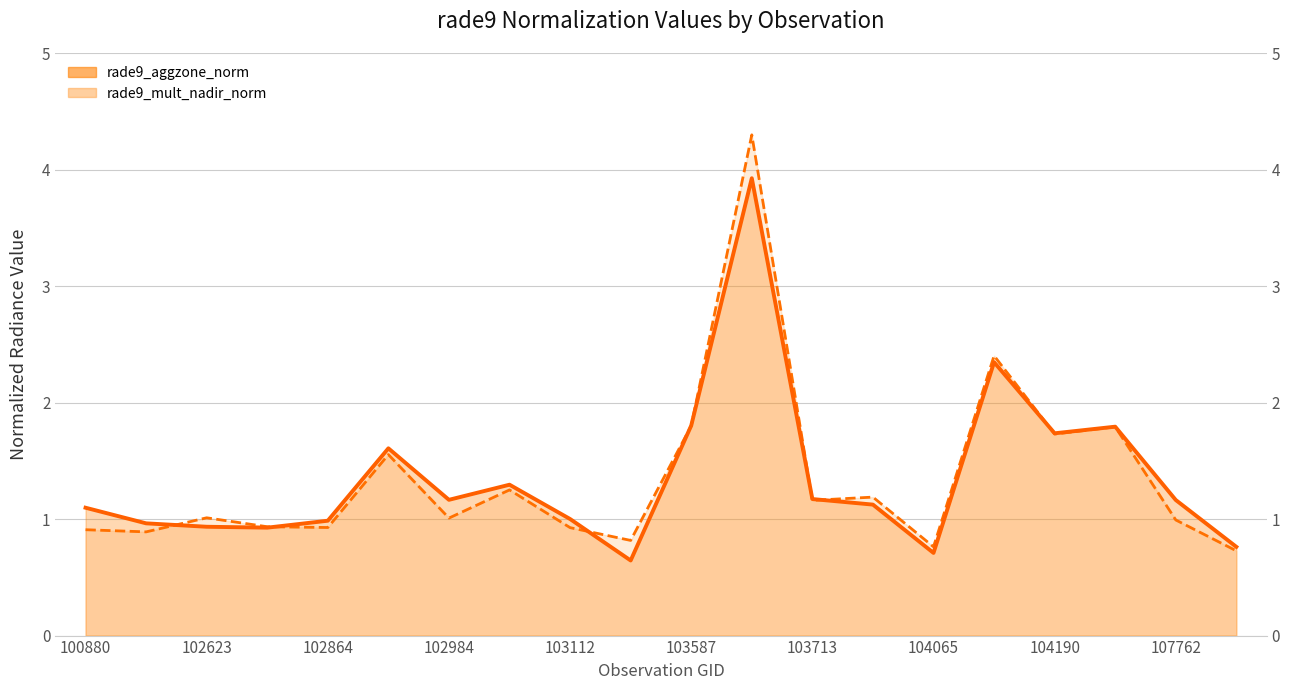

What is the value of the rade9_aggzone_norm (line) point at the 20th from the left?

0.8